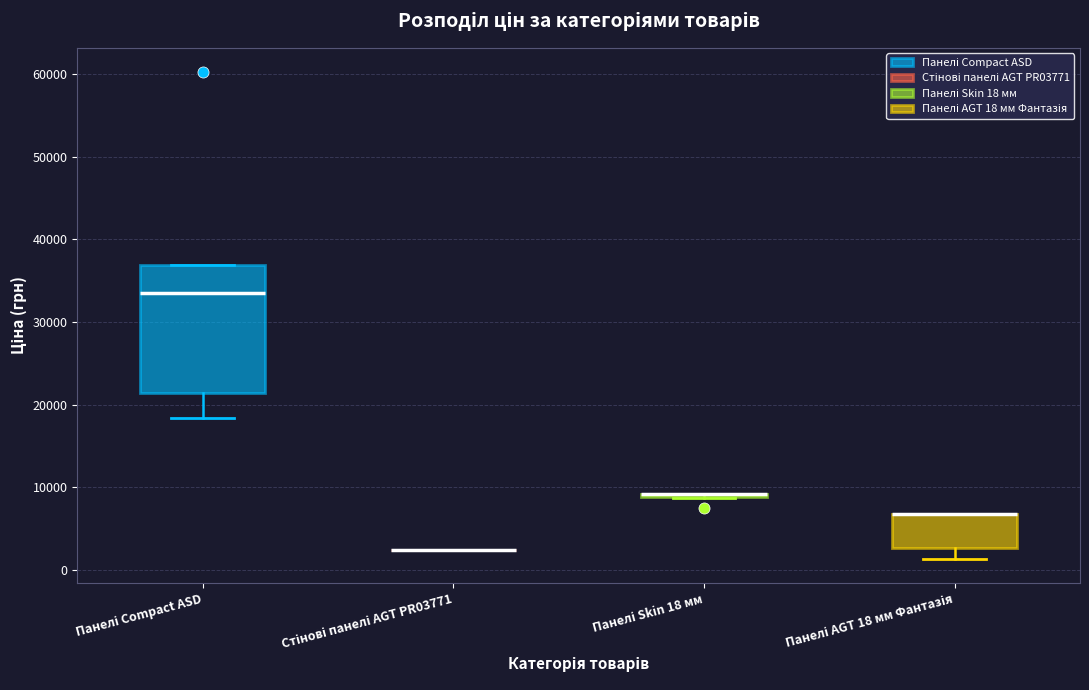

Comparing the boxes themselves (not the whiskers), which one is the tallest?

Панелі Compact ASD